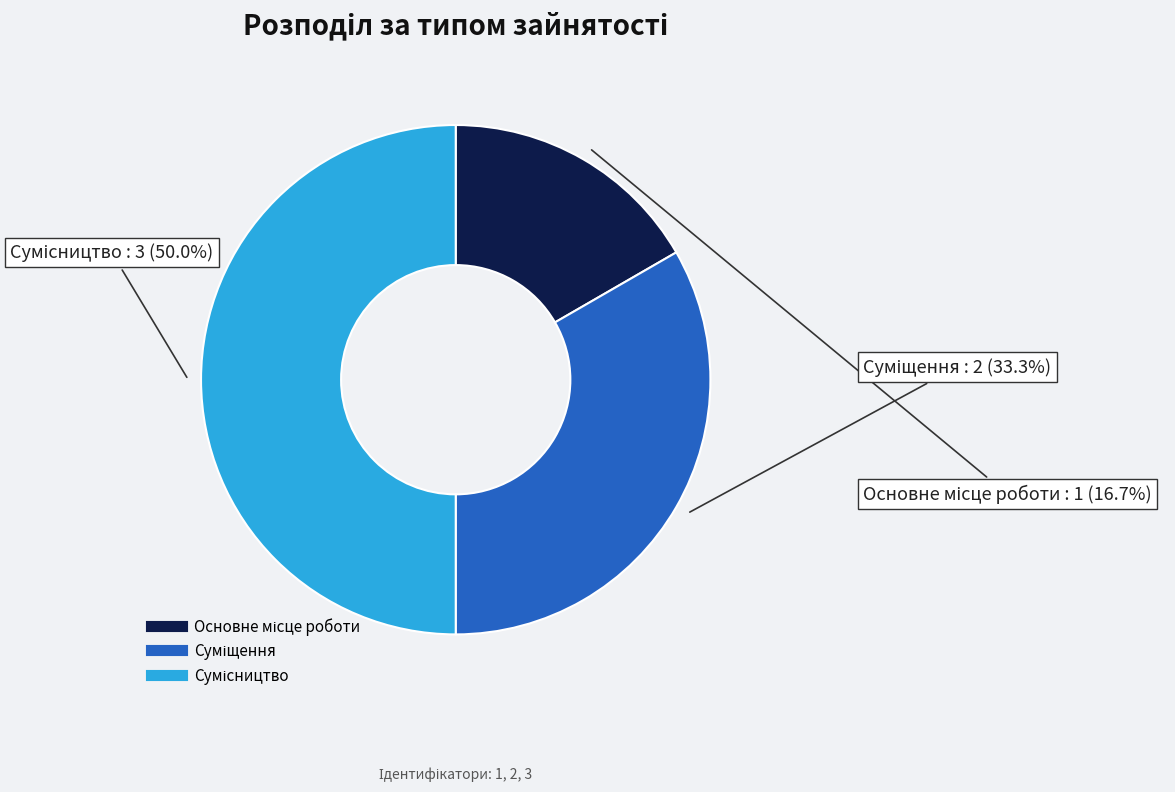

To the nearest percent, what percentage of the pie is Основне місце роботи?

17%